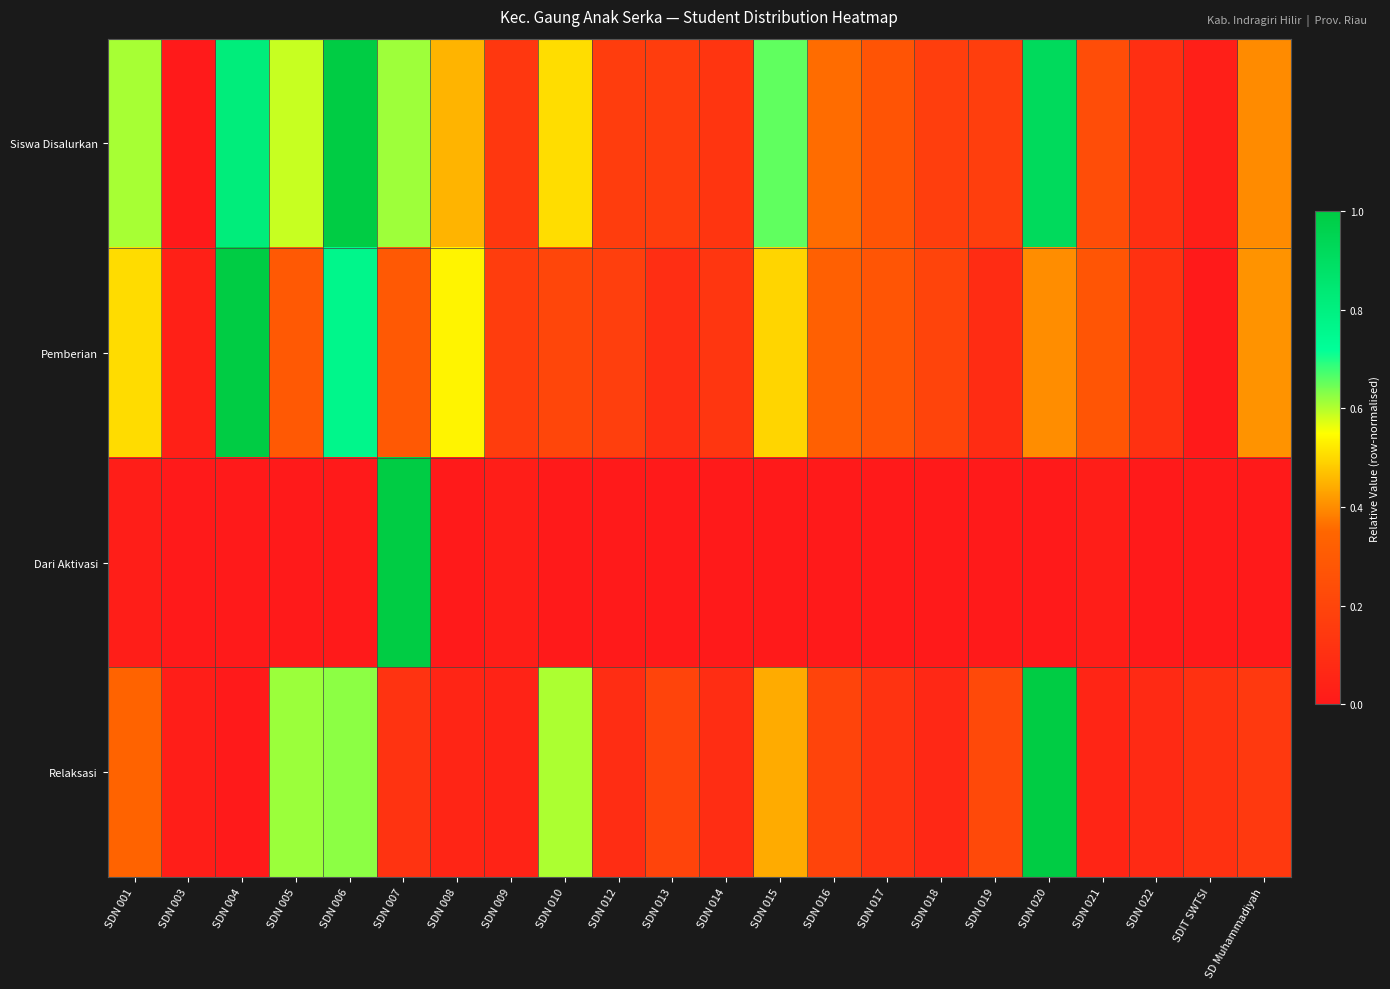

Which series has the largest total across all categories?

Siswa Disalurkan